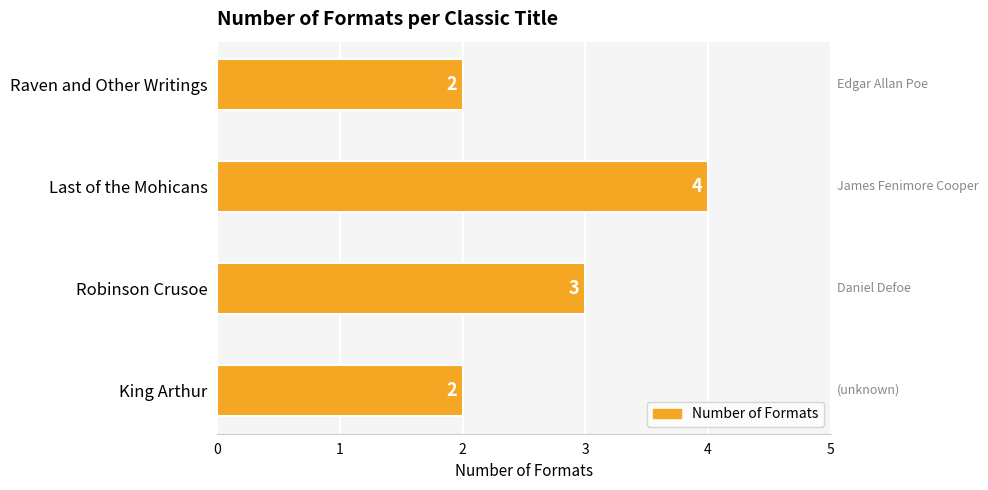

Between King Arthur and Robinson Crusoe, which is larger?

Robinson Crusoe